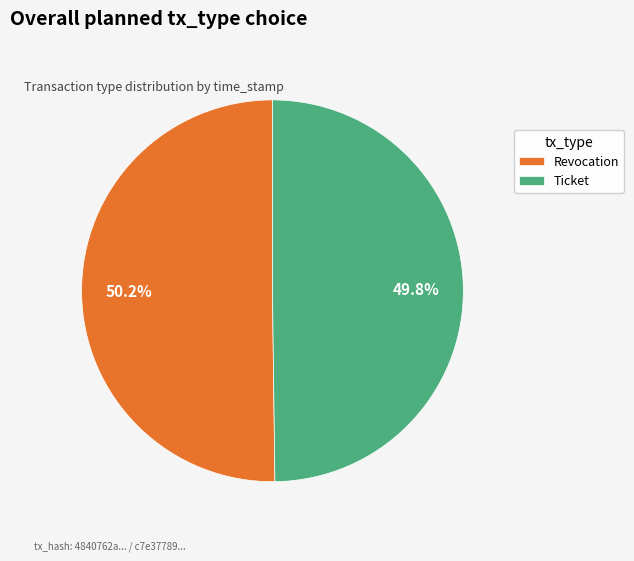

Combined, do Revocation and Ticket account for over 50%?

Yes